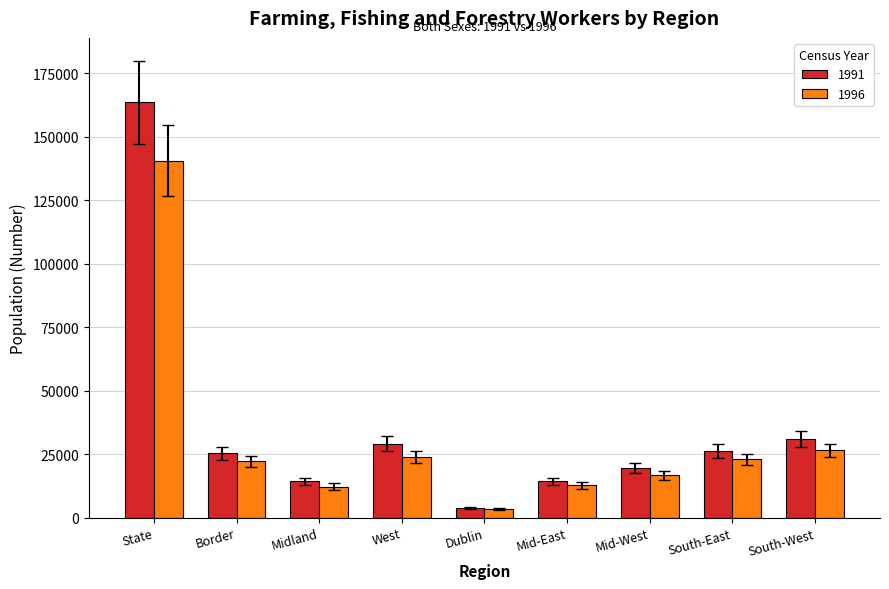

Are the bars grouped side by side (vs. stacked)?

Yes